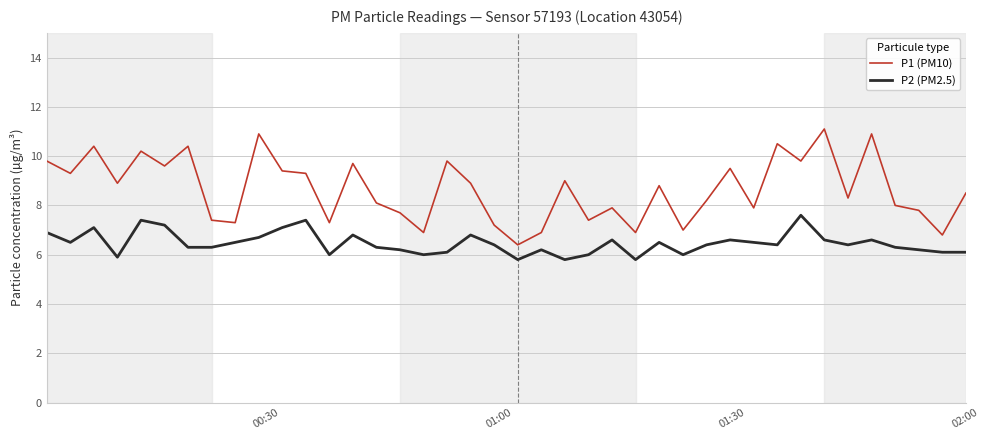

How many categories are shown in the chart?

40